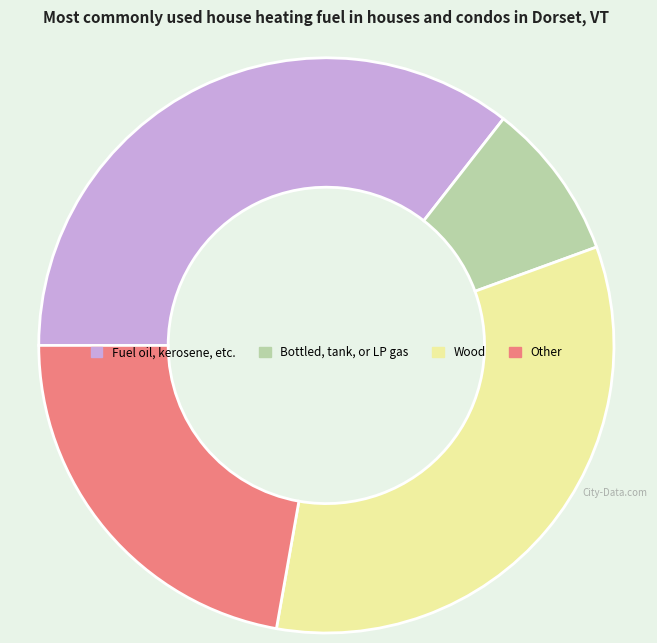

The Bottled, tank, or LP gas slice represents 14% of the pie. True or false?

False